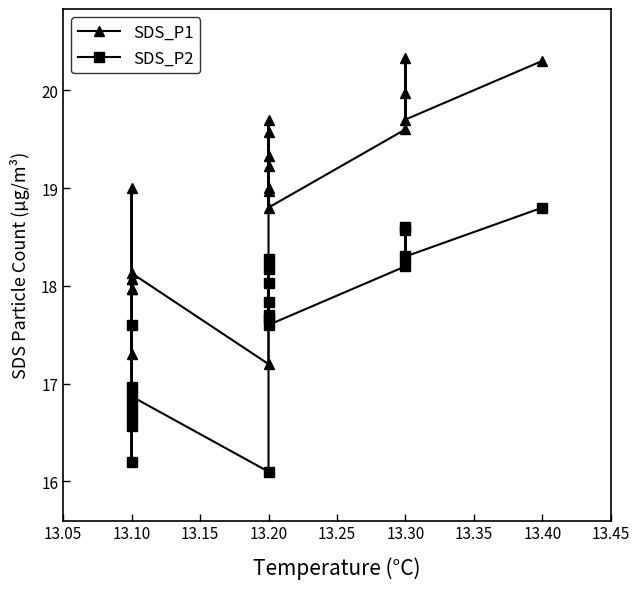

Reading right to left, extract all data points from this chart.

SDS_P1: 20.3	19.7	20.0	20.3	19.6	18.8	19.6	19.0	19.3	19.7	19.2	19.0	17.2	18.1	19.0	18.1	18.0	18.1	17.3	18.0
SDS_P2: 18.8	18.3	18.6	18.6	18.2	17.6	18.2	17.7	18.0	18.3	17.8	17.7	16.1	16.9	17.6	16.7	16.6	17.0	16.2	16.8